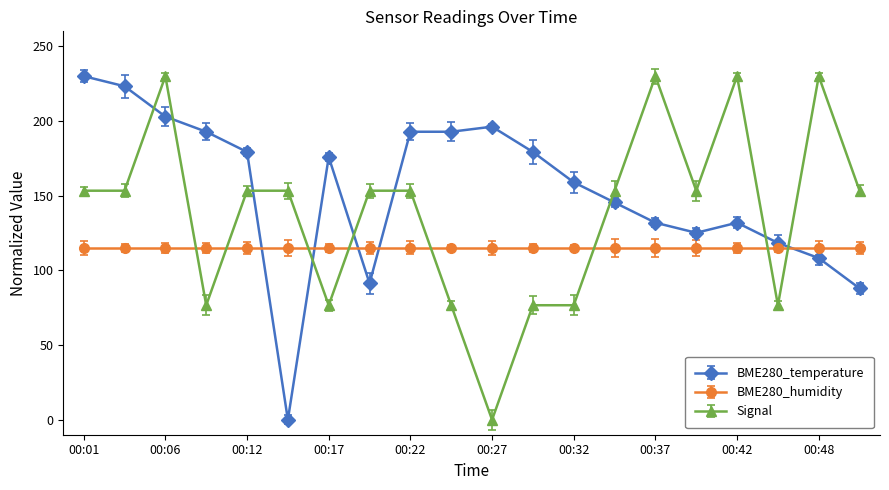

True or false: Signal and BME280_temperature cross at least once.

True